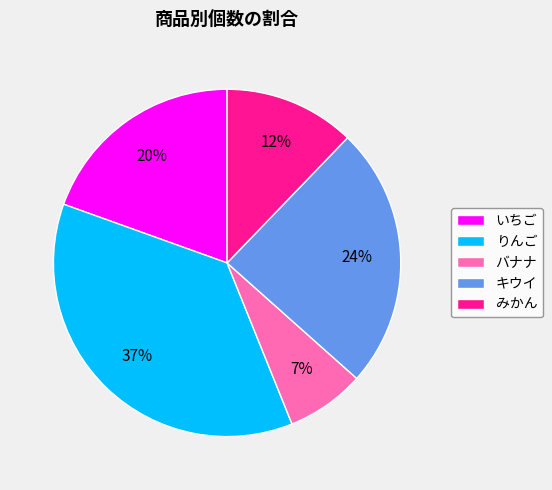

Is the sum of バナナ and りんご greater than half?

No